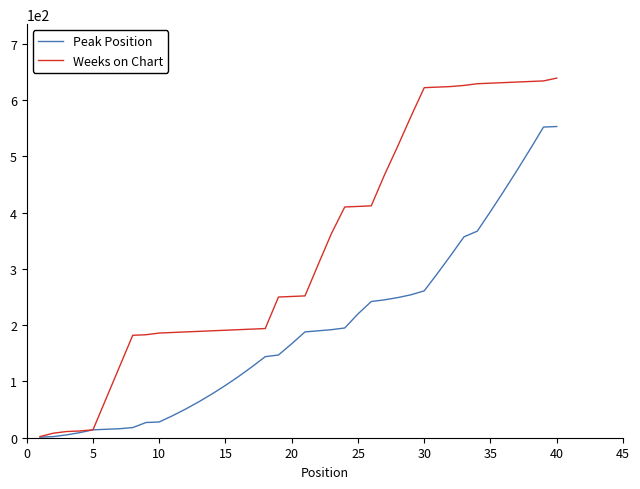

What is the smallest value displayed?

1